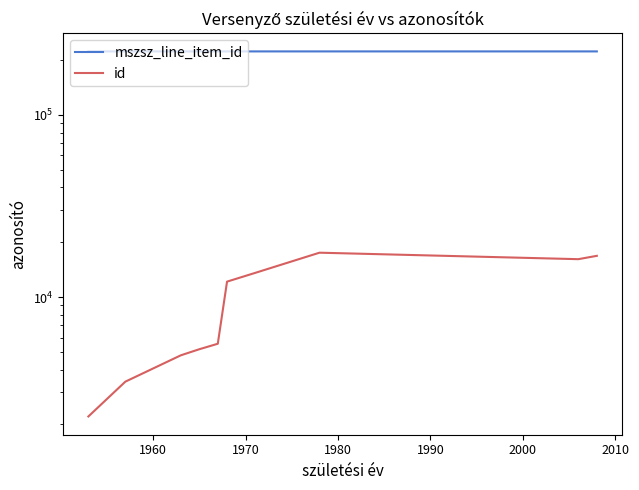

How many categories are shown in the chart?

10